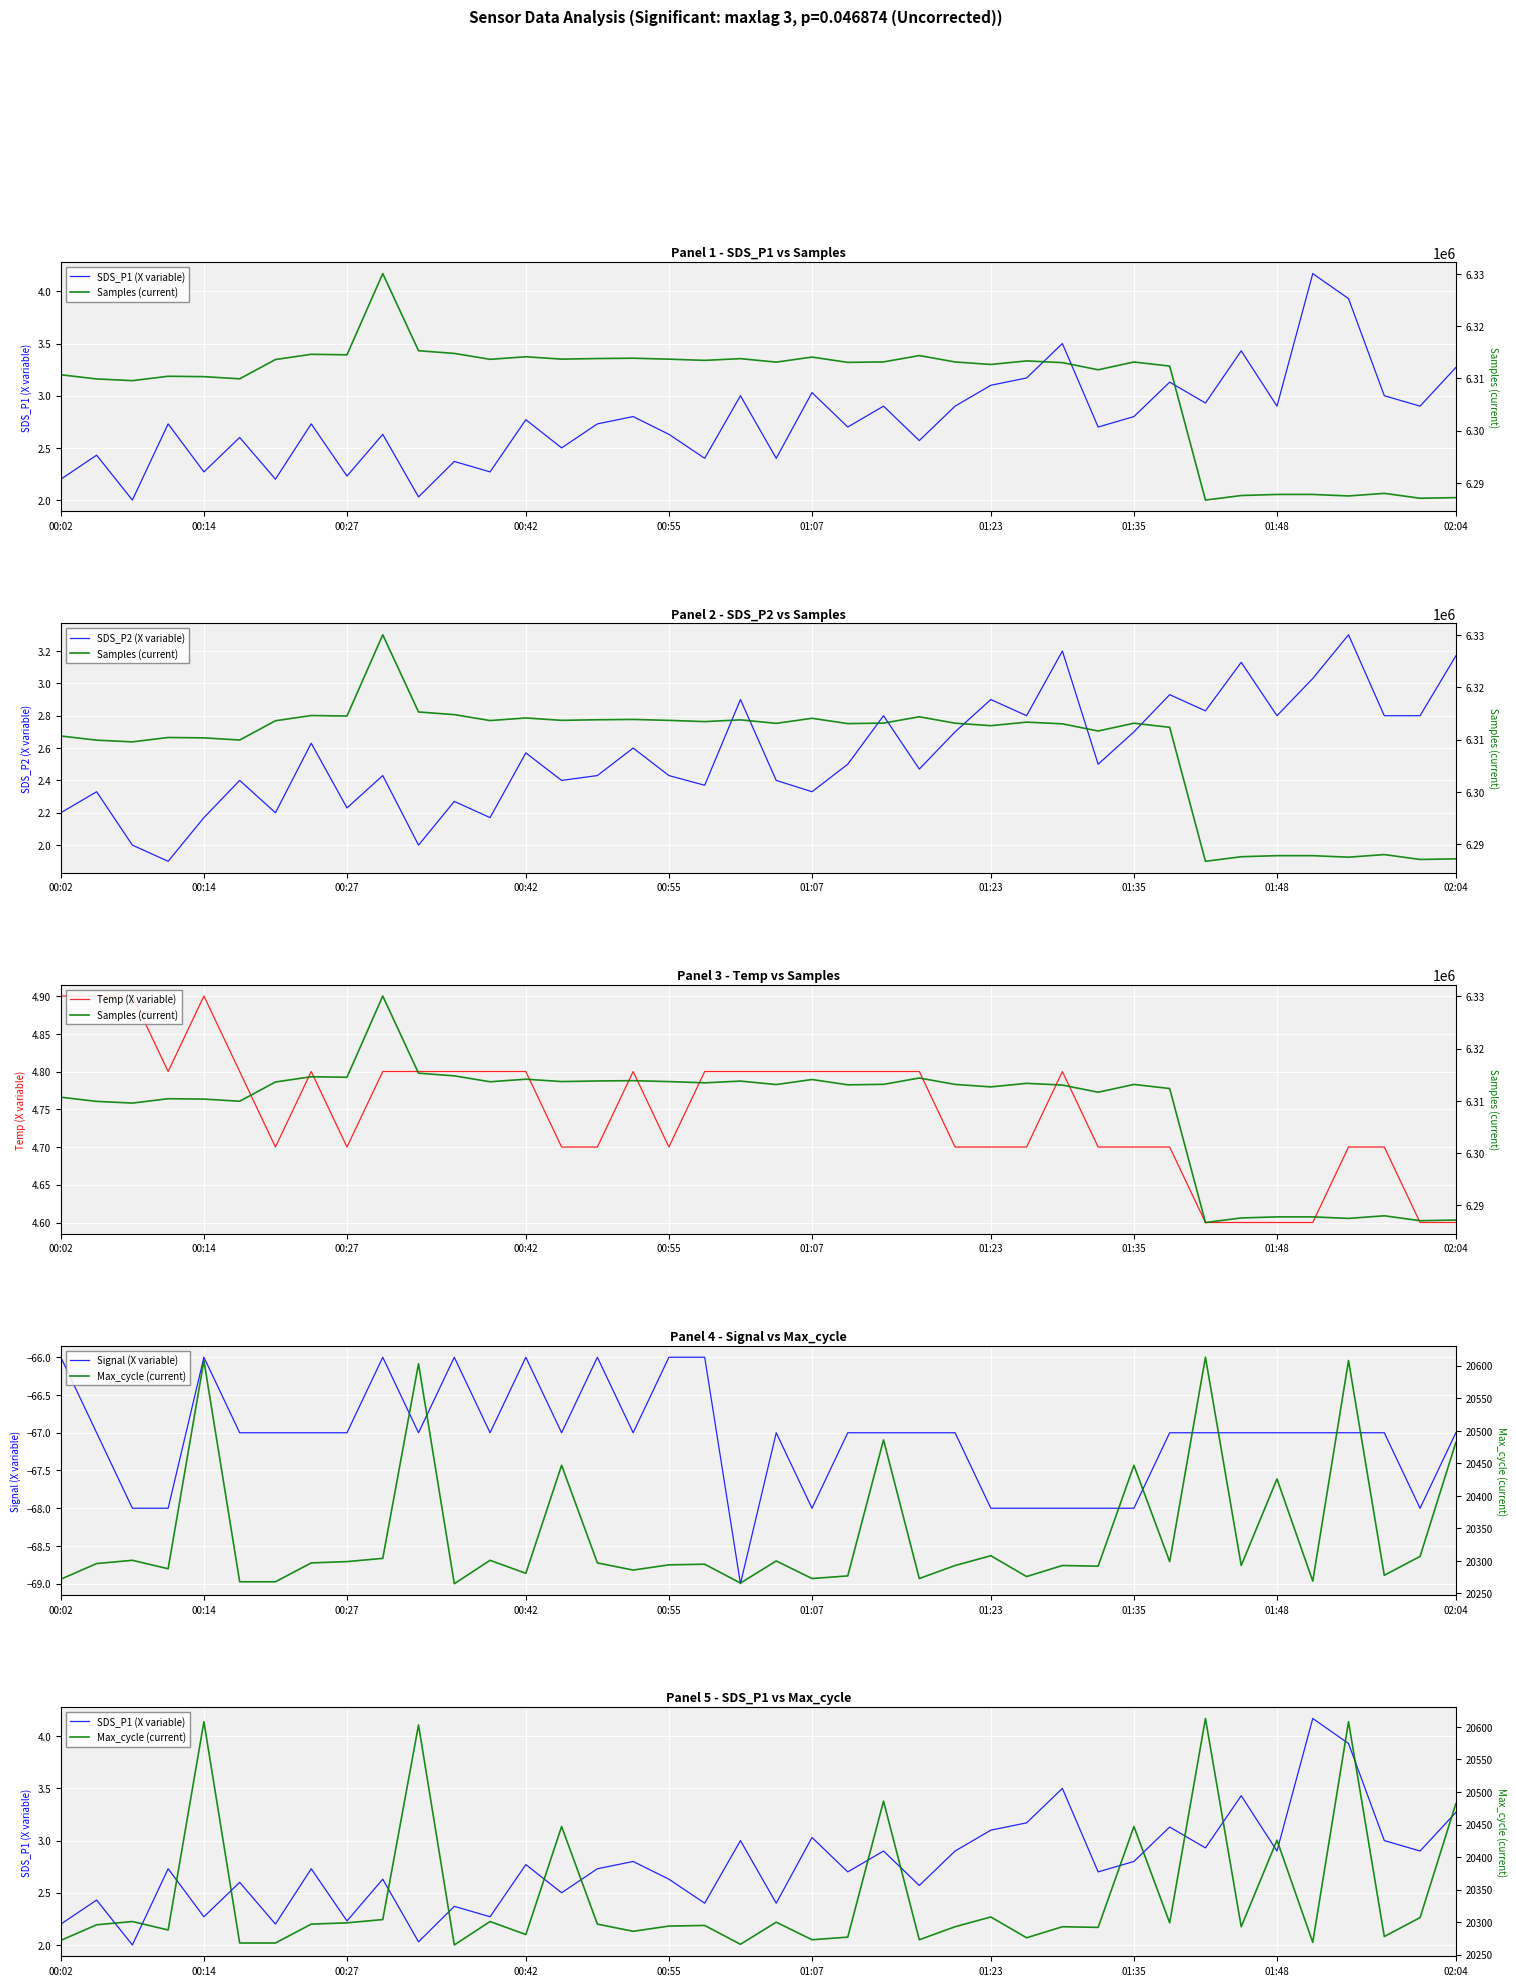

How many lines are shown in the chart?

6